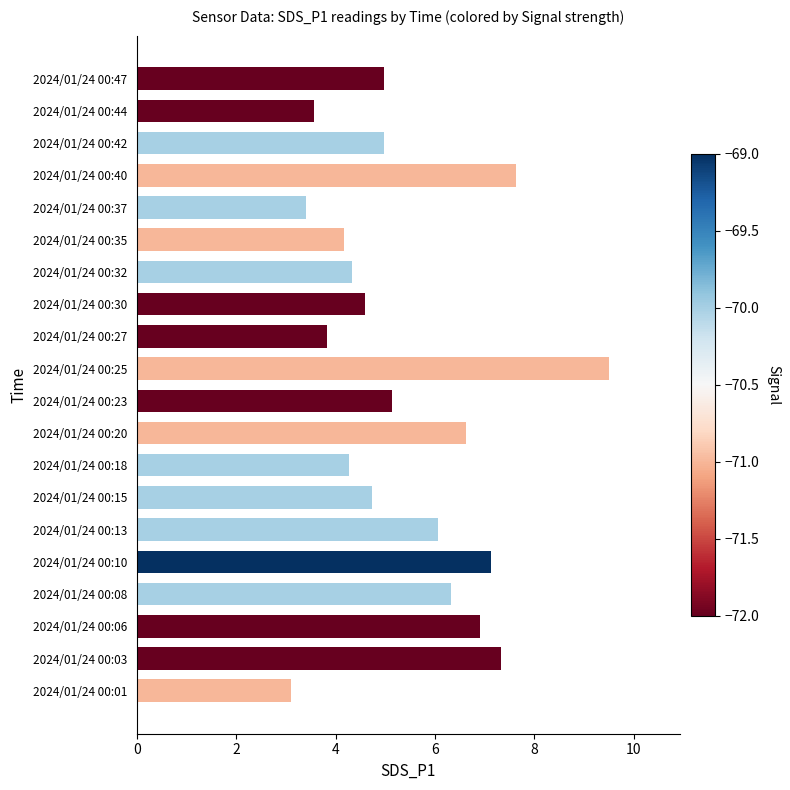

Approximately how many times larger is the value at 2024/01/24 00:23 compared to 2024/01/24 00:32?

1.2